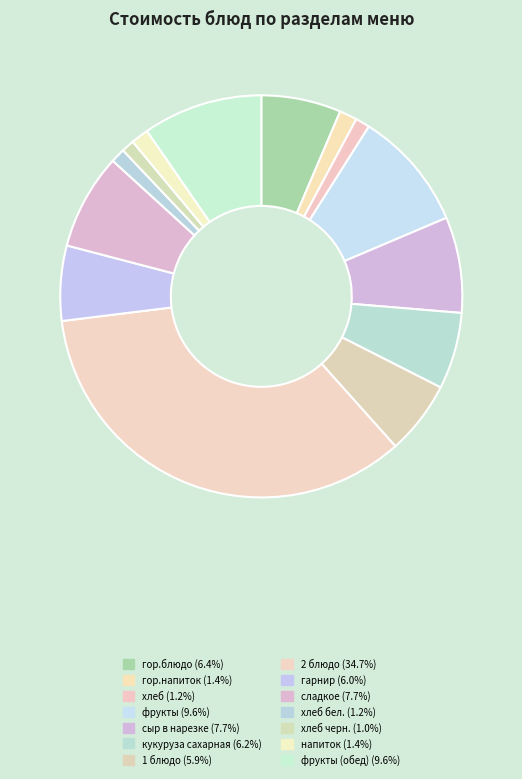

How many segments does this pie chart have?

14